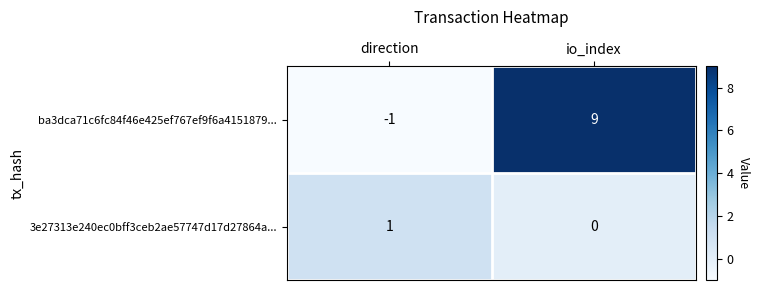

Rank the categories by 3e27313e240ec0bff3ceb2ae57747d17d27864a... value from lowest to highest.

io_index, direction